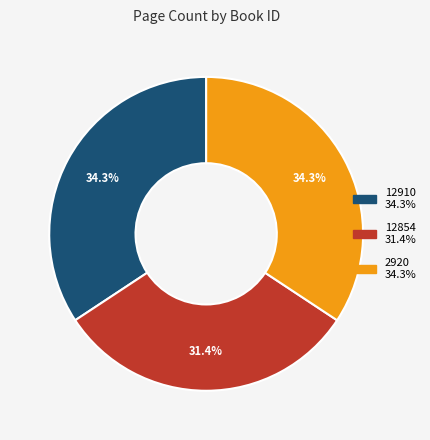

How many slices are in this pie chart?

3